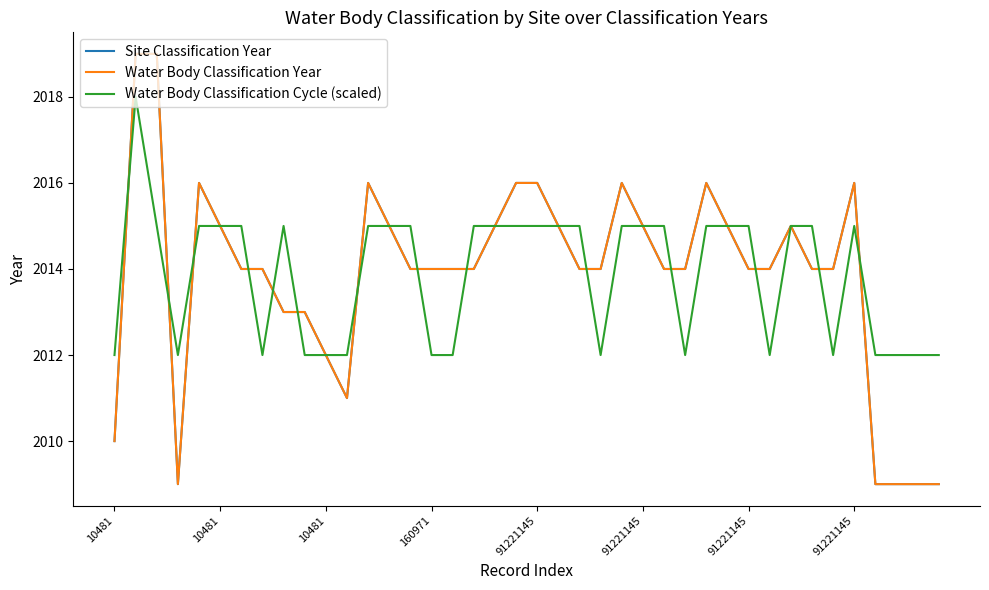

Reading left to right, list all the values displayed in this chart.

Site Classification Year: 2010	2019	2019	2009	2016	2015	2014	2014	2013	2013	2012	2011	2016	2015	2014	2014	2014	2014	2015	2016	2016	2015	2014	2014	2016	2015	2014	2014	2016	2015	2014	2014	2015	2014	2014	2016	2009	2009	2009	2009
Water Body Classification Year: 2010	2019	2019	2009	2016	2015	2014	2014	2013	2013	2012	2011	2016	2015	2014	2014	2014	2014	2015	2016	2016	2015	2014	2014	2016	2015	2014	2014	2016	2015	2014	2014	2015	2014	2014	2016	2009	2009	2009	2009
Water Body Classification Cycle (scaled): 2012	2018	2015	2012	2015	2015	2015	2012	2015	2012	2012	2012	2015	2015	2015	2012	2012	2015	2015	2015	2015	2015	2015	2012	2015	2015	2015	2012	2015	2015	2015	2012	2015	2015	2012	2015	2012	2012	2012	2012